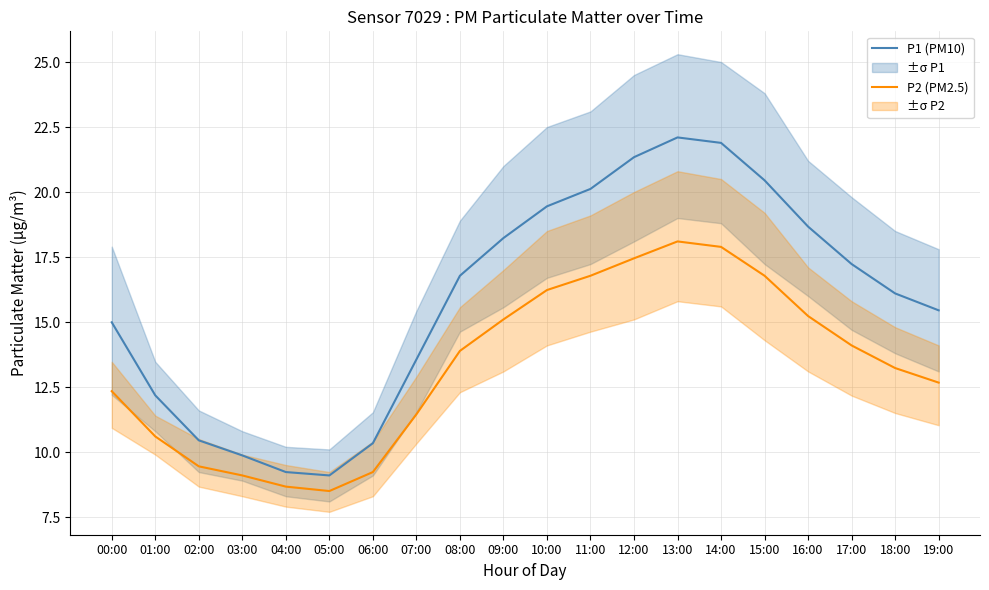

What is the label of the 20th point from the left?

19:00